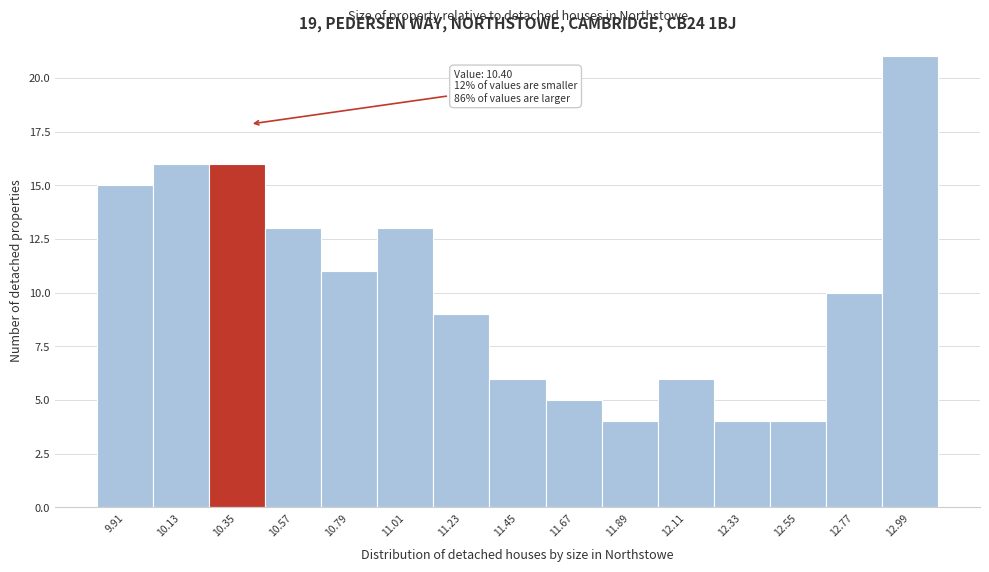

Which range on the x-axis has the tallest bar?

12.88 to 13.10